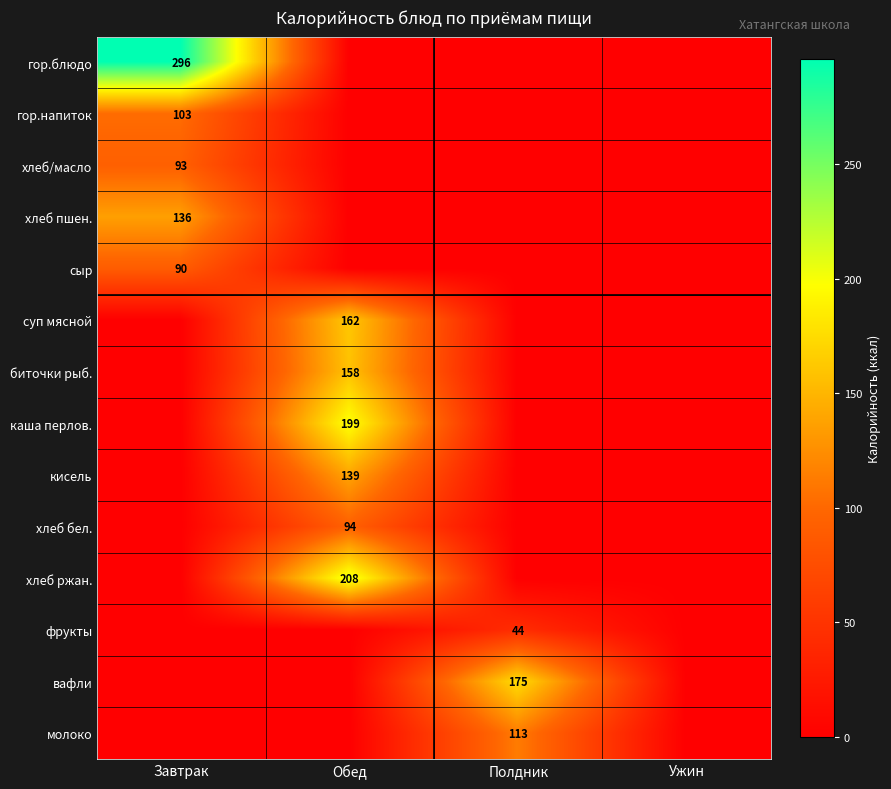

Is it true that хлеб ржан. equals 359 at Обед?

False